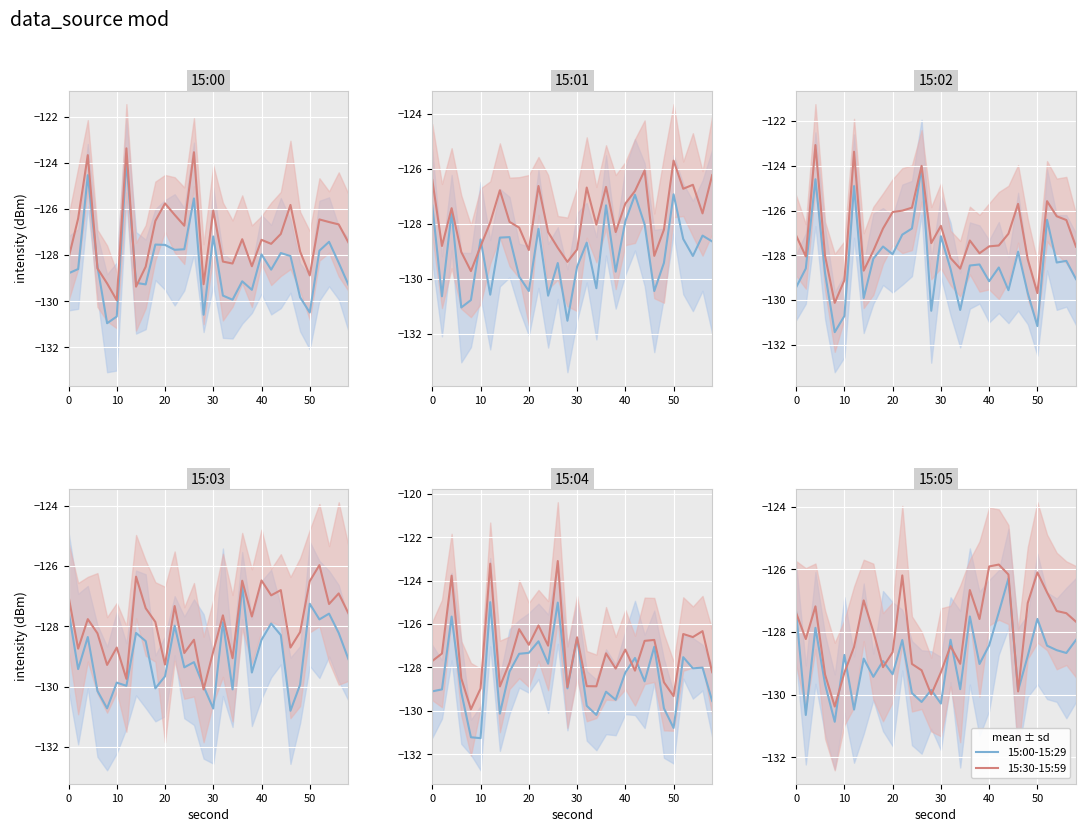

What are all the series names shown in the legend?

15:00-15:29, 15:30-15:59